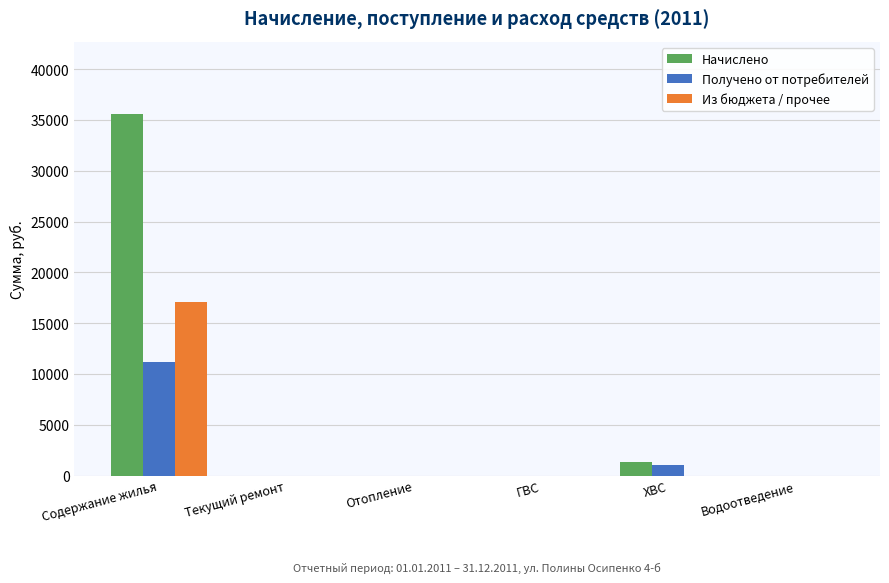

Which series has the widest spread of values?

Начислено